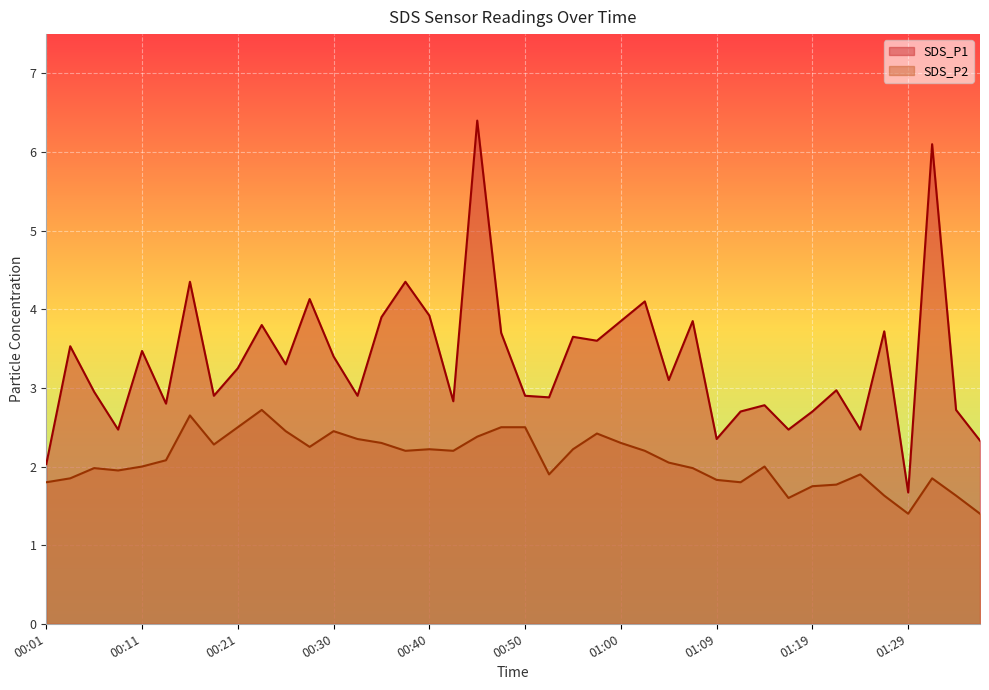

At which category does SDS_P2 reach its first local valley?

00:08